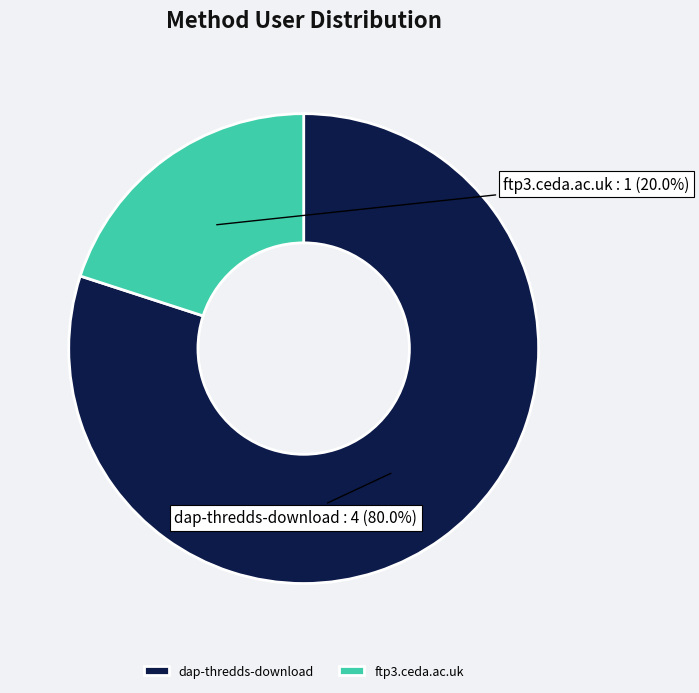

To the nearest percent, what percentage of the pie is ftp3.ceda.ac.uk?

20%